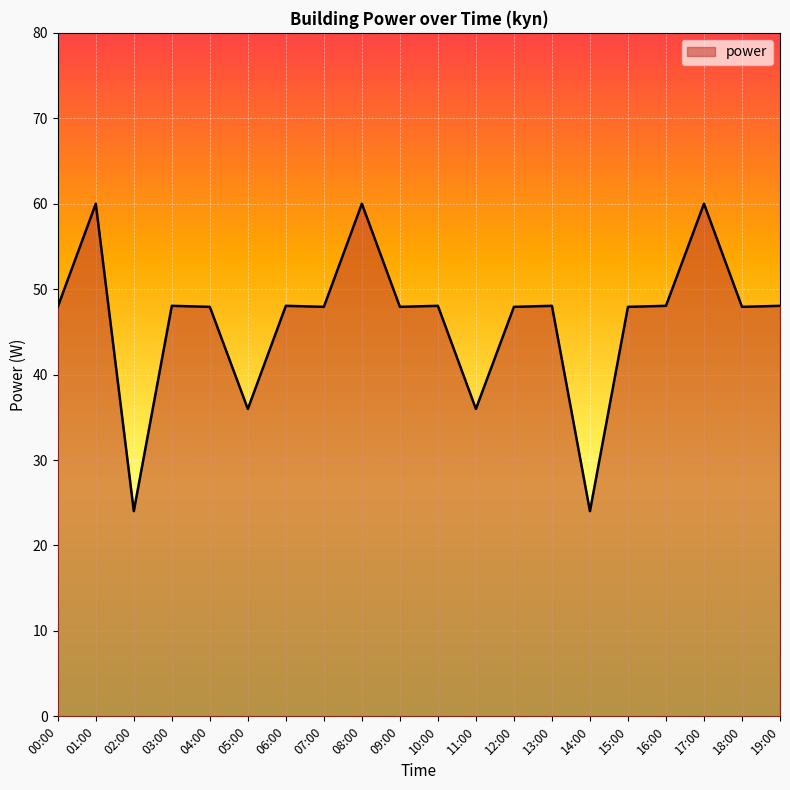

What is the change in value from 02:00 to 15:00?

+23.9